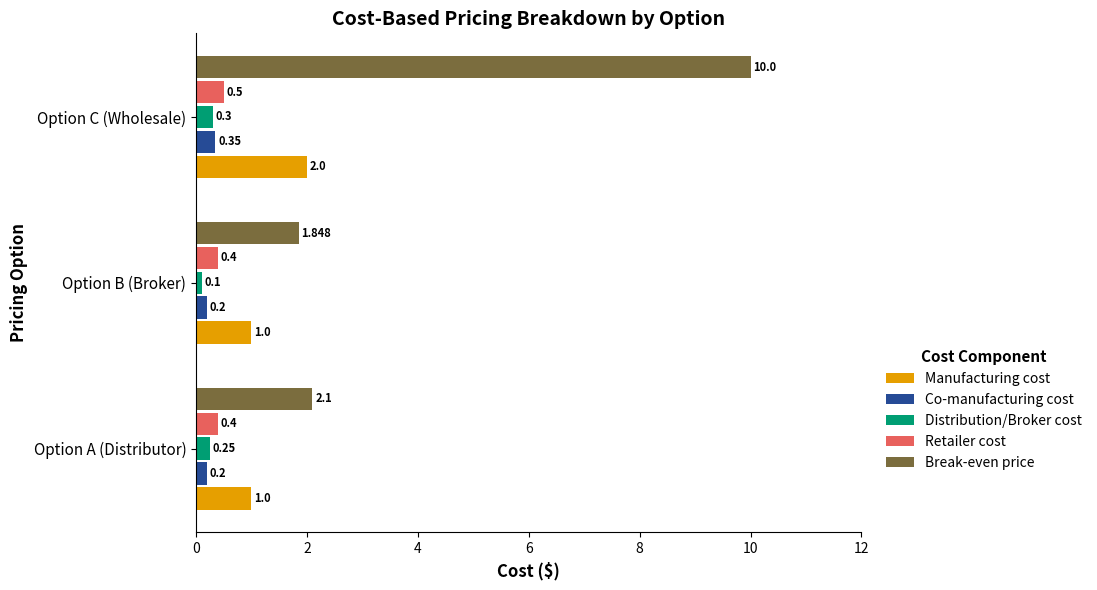

Which series has the largest range (max minus min)?

Break-even price